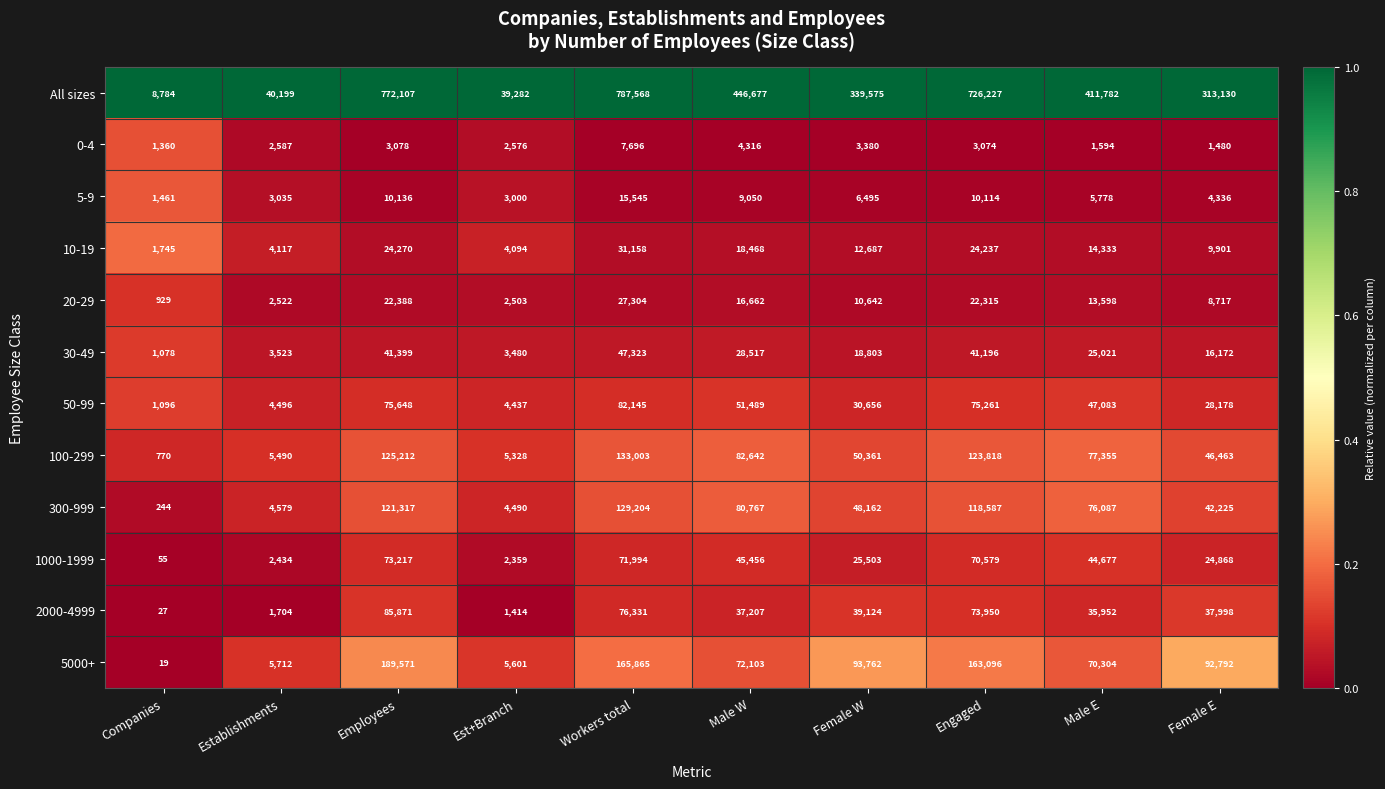

True or false: 0-4 has a value of 4094 at Est+Branch.

False